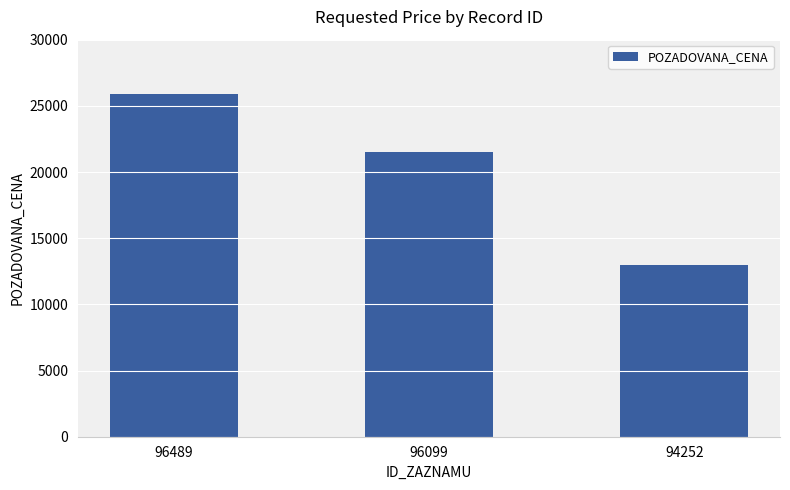

The value at 96099 is 33905. True or false?

False